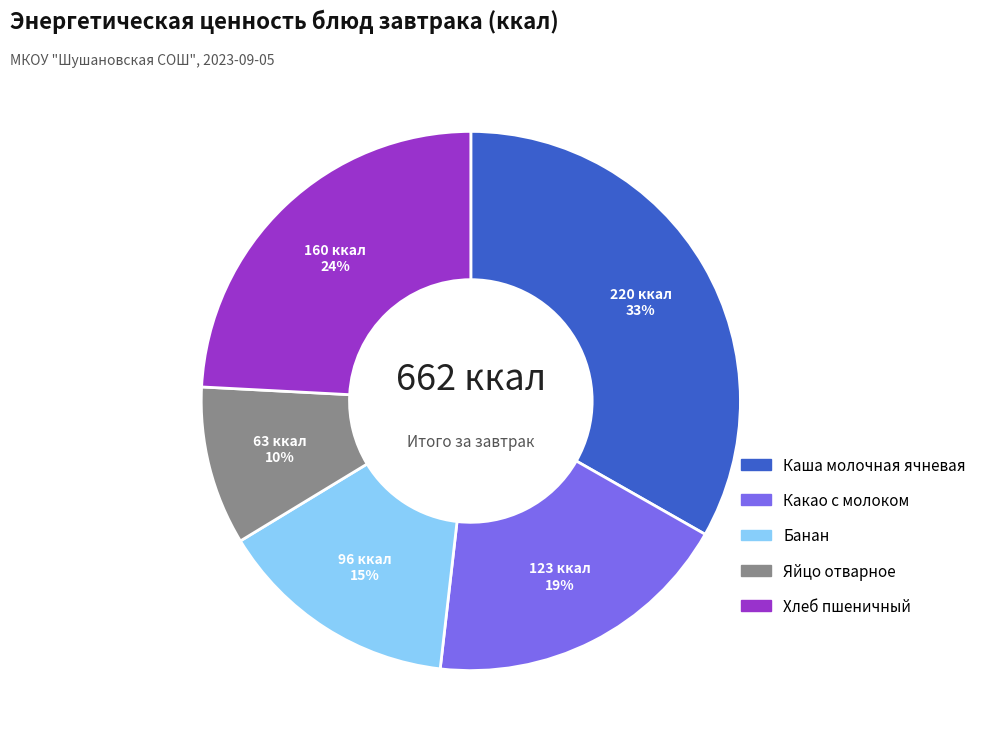

To the nearest percent, what percentage of the pie is Хлеб пшеничный?

24%